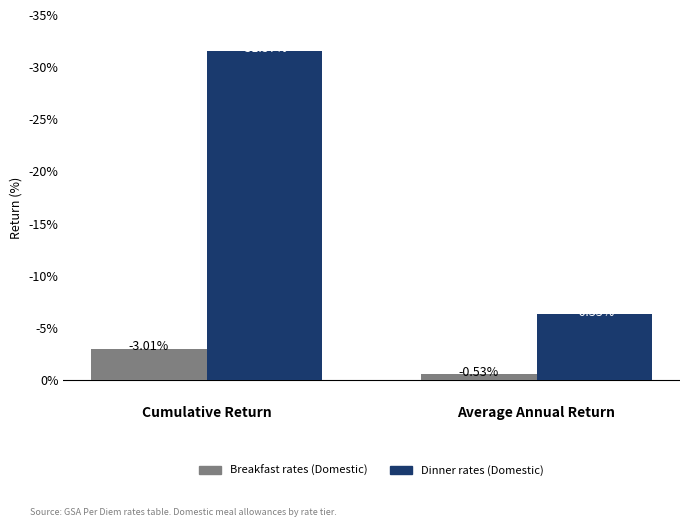

Are the bars horizontal?

No